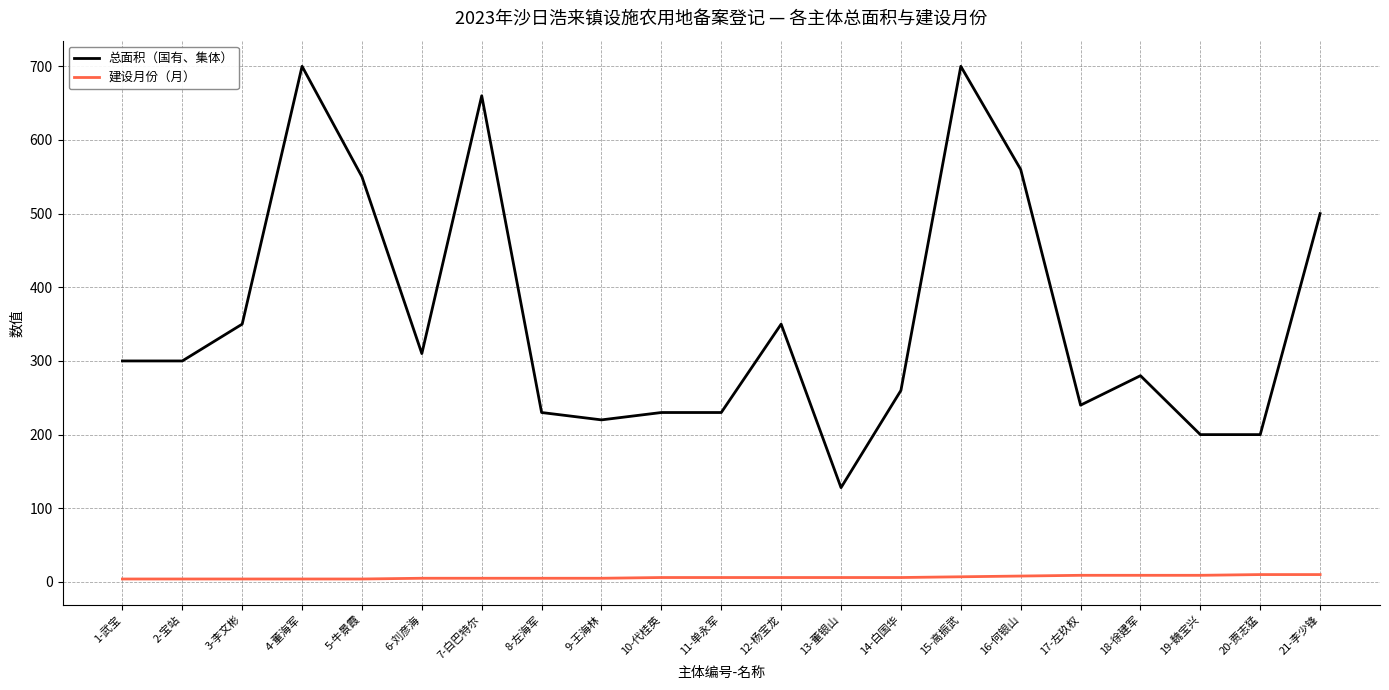

Is it true that 总面积（国有、集体） equals 350 at 12-杨宝龙?

True